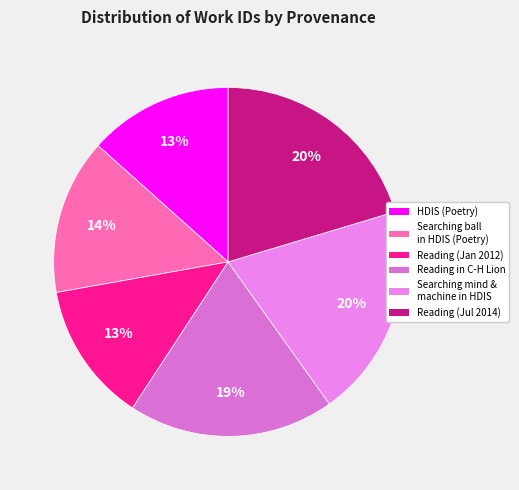

Does any single category account for the majority?

No